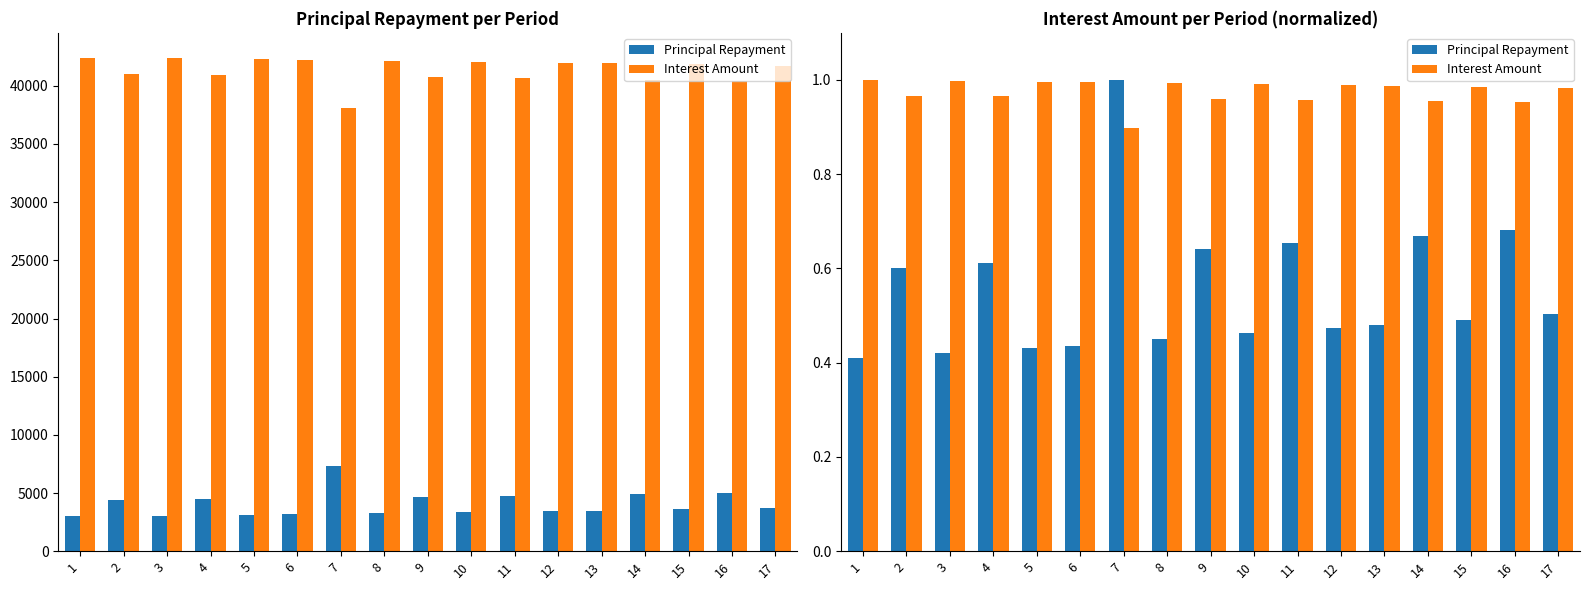

At which category is the sum across all series the highest?

7